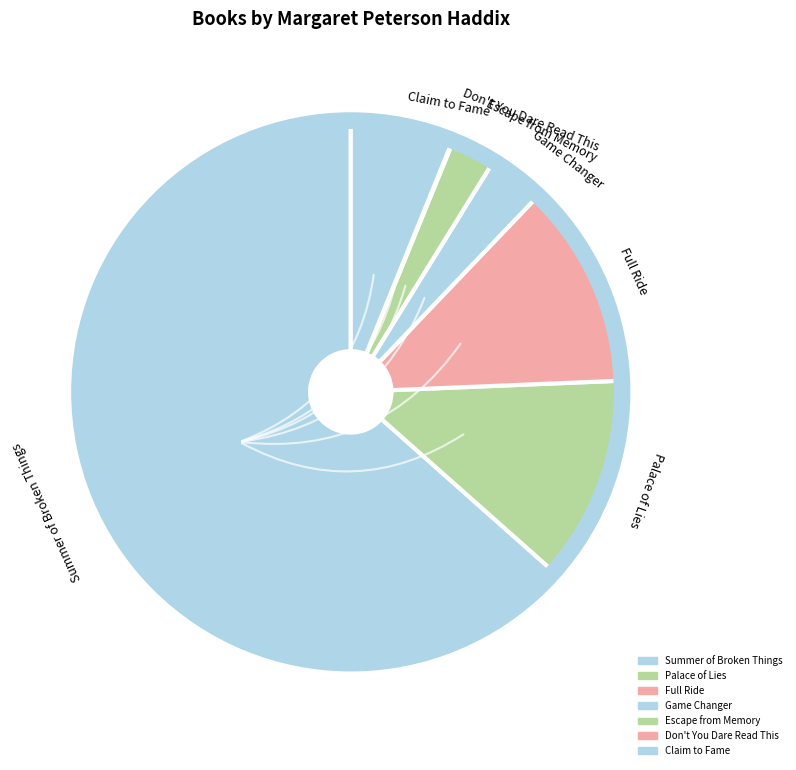

Between Game Changer and Summer of Broken Things, which is larger?

Summer of Broken Things